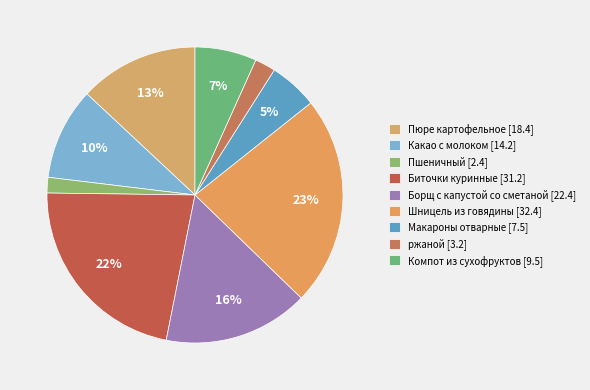

Which slice is the smallest?

Пшеничный